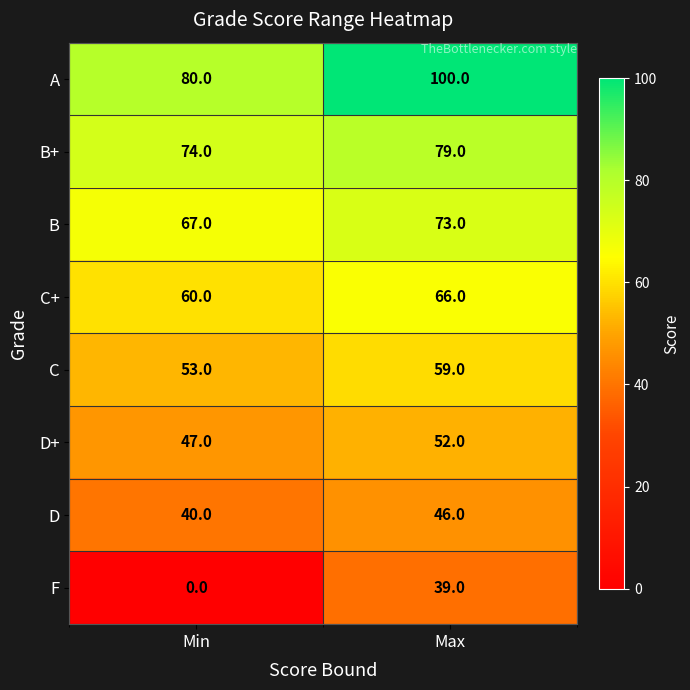

Reading right to left, extract all data points from this chart.

A: Max=100	Min=80
B+: Max=79	Min=74
B: Max=73	Min=67
C+: Max=66	Min=60
C: Max=59	Min=53
D+: Max=52	Min=47
D: Max=46	Min=40
F: Max=39	Min=0